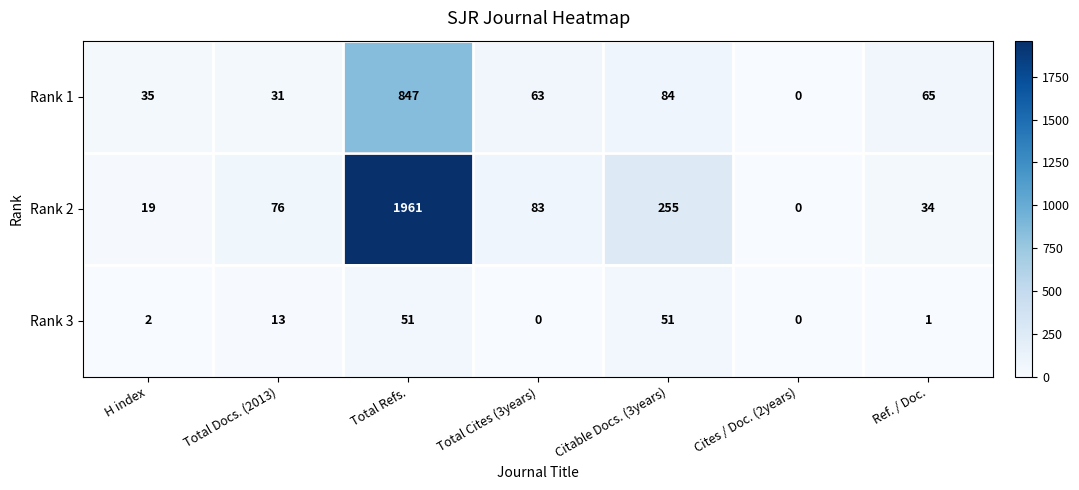

What is the greatest value displayed?

1961